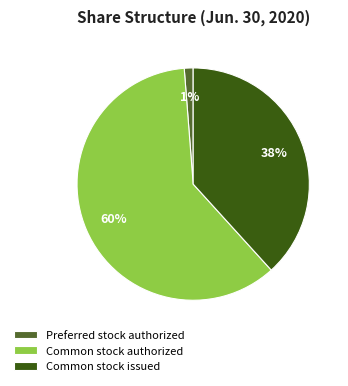

How many segments does this pie chart have?

3